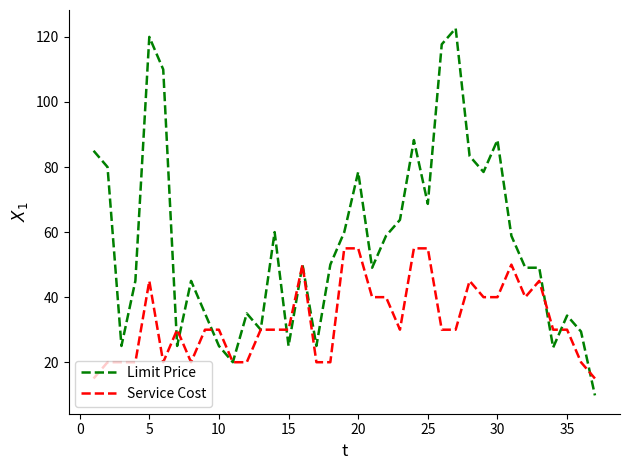

True or false: Service Cost has more than 0 interior local peaks.

True